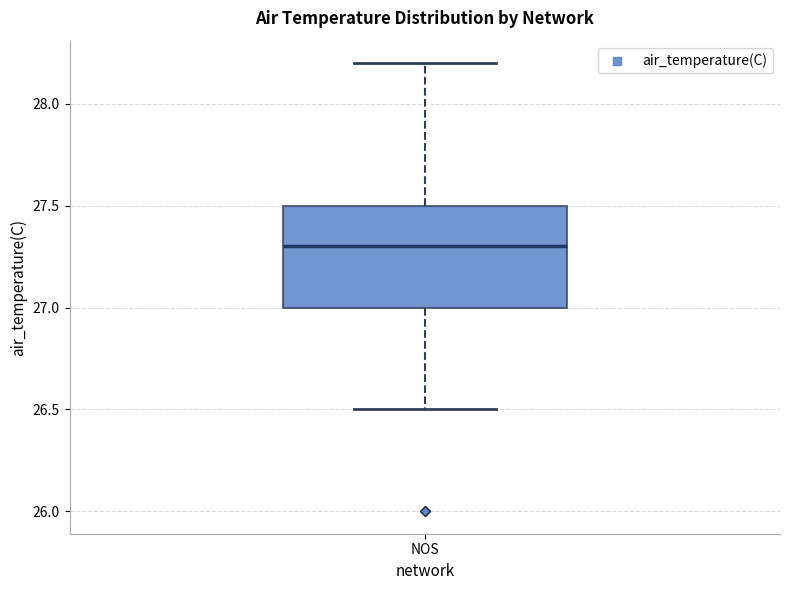

Where does the upper whisker of the box for NOS end on the y-axis? The values are not printed on the chart, so give them approximately, as read against the axis.

28.2